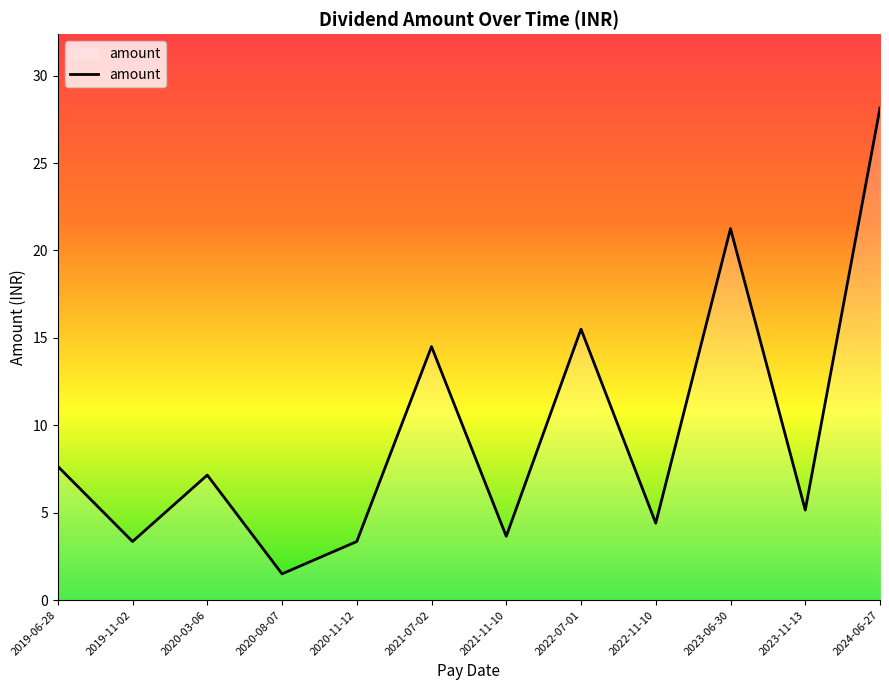

The chart shows a value of 37.3 at 2024-06-27. True or false?

False